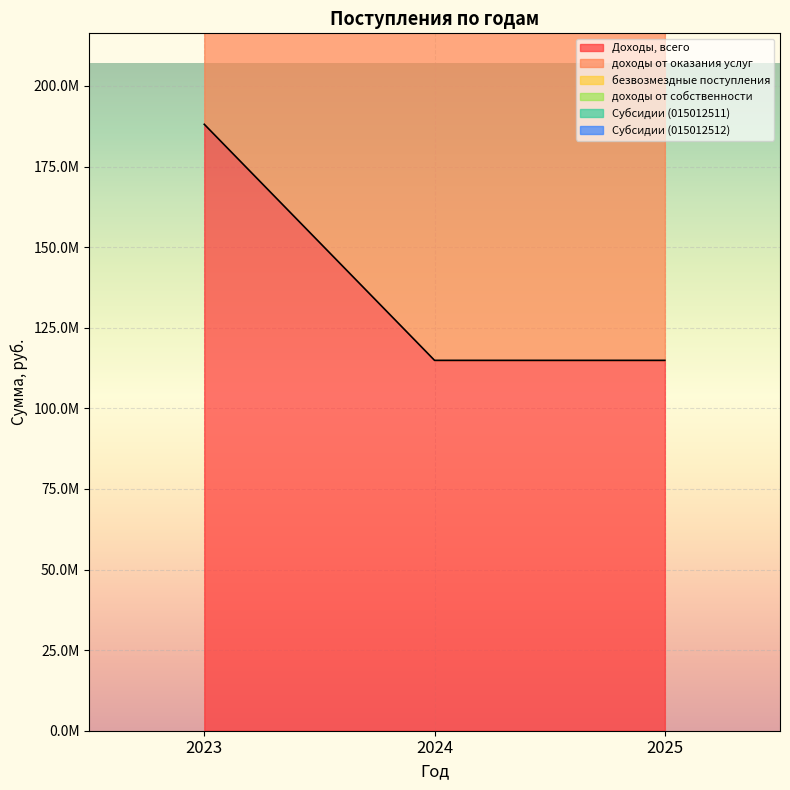

At 2025, list the series in order from smallest to largest.

Доходы, всего, доходы от оказания услуг, безвозмездные поступления, доходы от собственности, Субсидии (015012511), Субсидии (015012512)